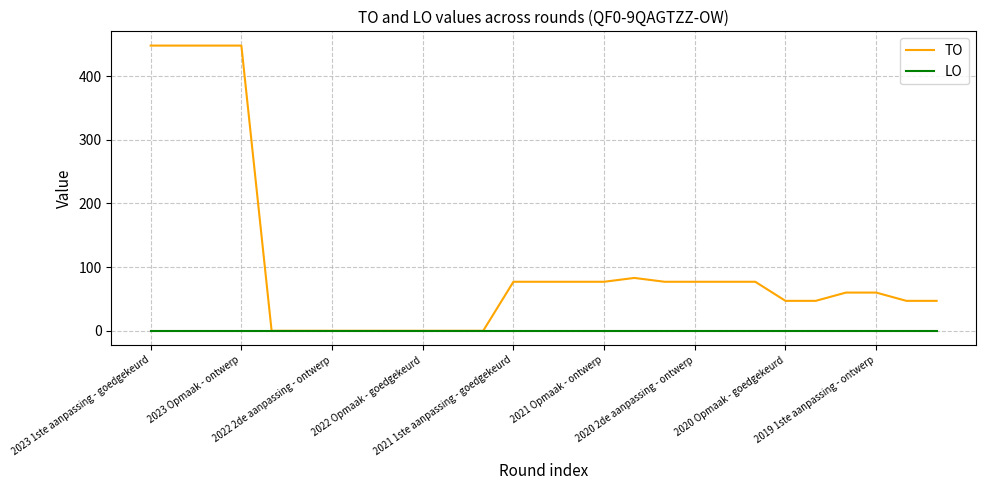

Reading right to left, extract all data points from this chart.

TO: 47	47	60	60	47	47	77	77	77	77	83	77	77	77	77	0	0	0	0	0	0	0	0	448	448	448	448
LO: 0	0	0	0	0	0	0	0	0	0	0	0	0	0	0	0	0	0	0	0	0	0	0	0	0	0	0